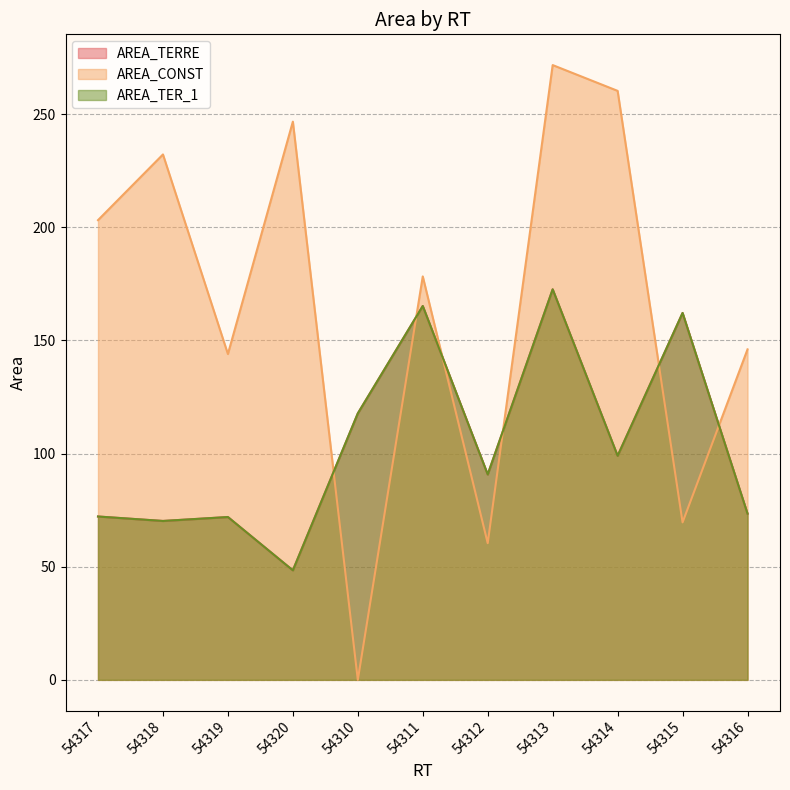

How many series are shown in this chart?

3